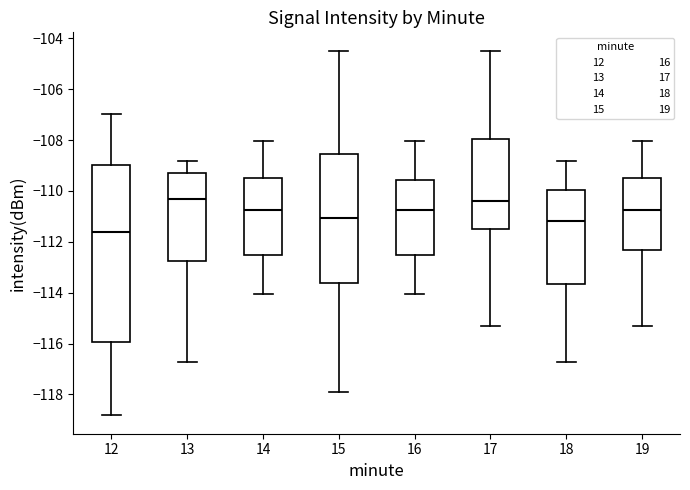

Which box is the tallest, from its lower edge to its upper edge?

12